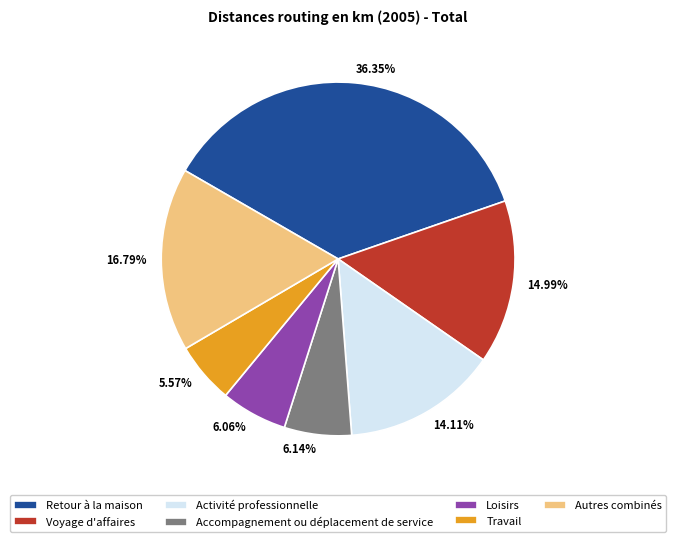

Which category has the biggest portion of the pie?

Retour à la maison